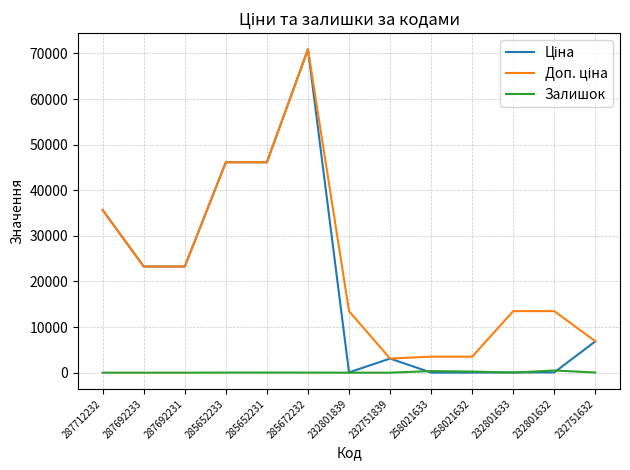

At which category is the sum across all series the highest?

285672232